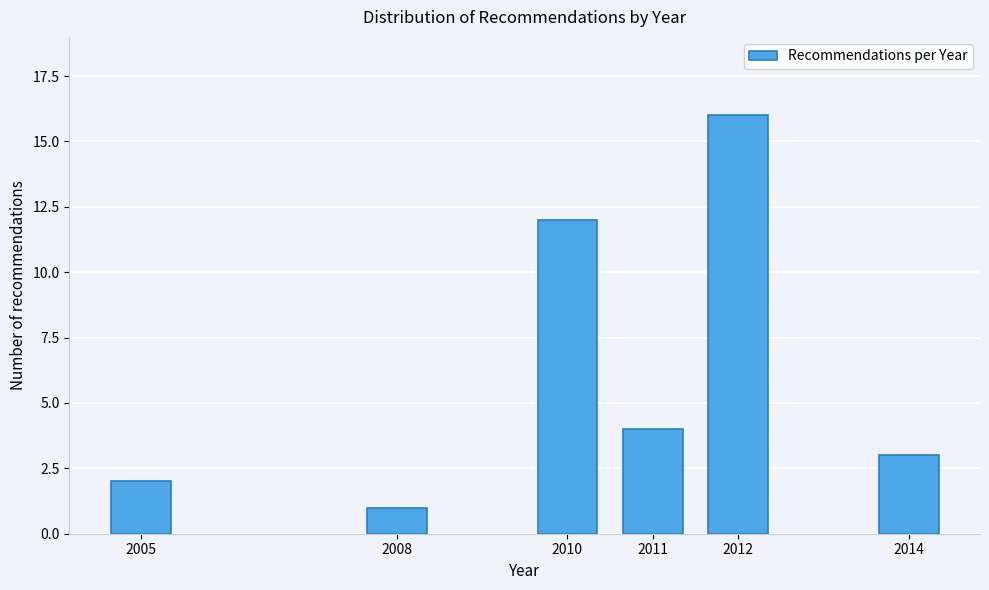

Reading right to left, list all the values displayed in this chart.

3	16	4	12	1	2